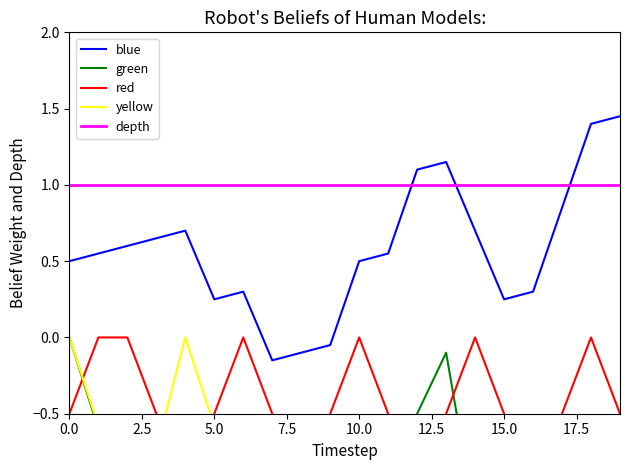

Between 13 and 15, which is larger?

13